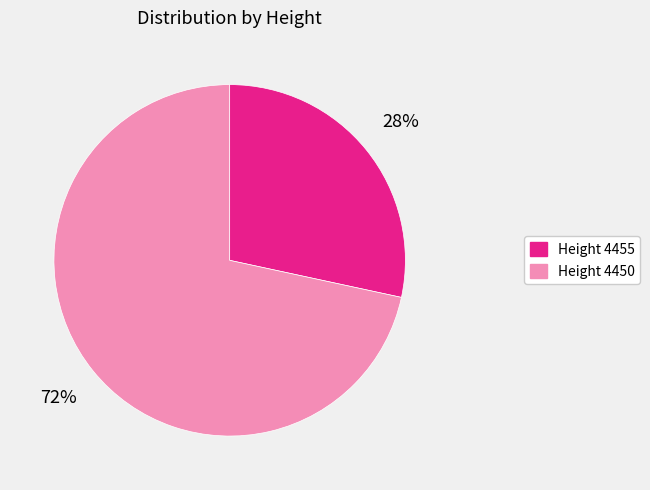

To the nearest percent, what is the average slice percentage?

50%